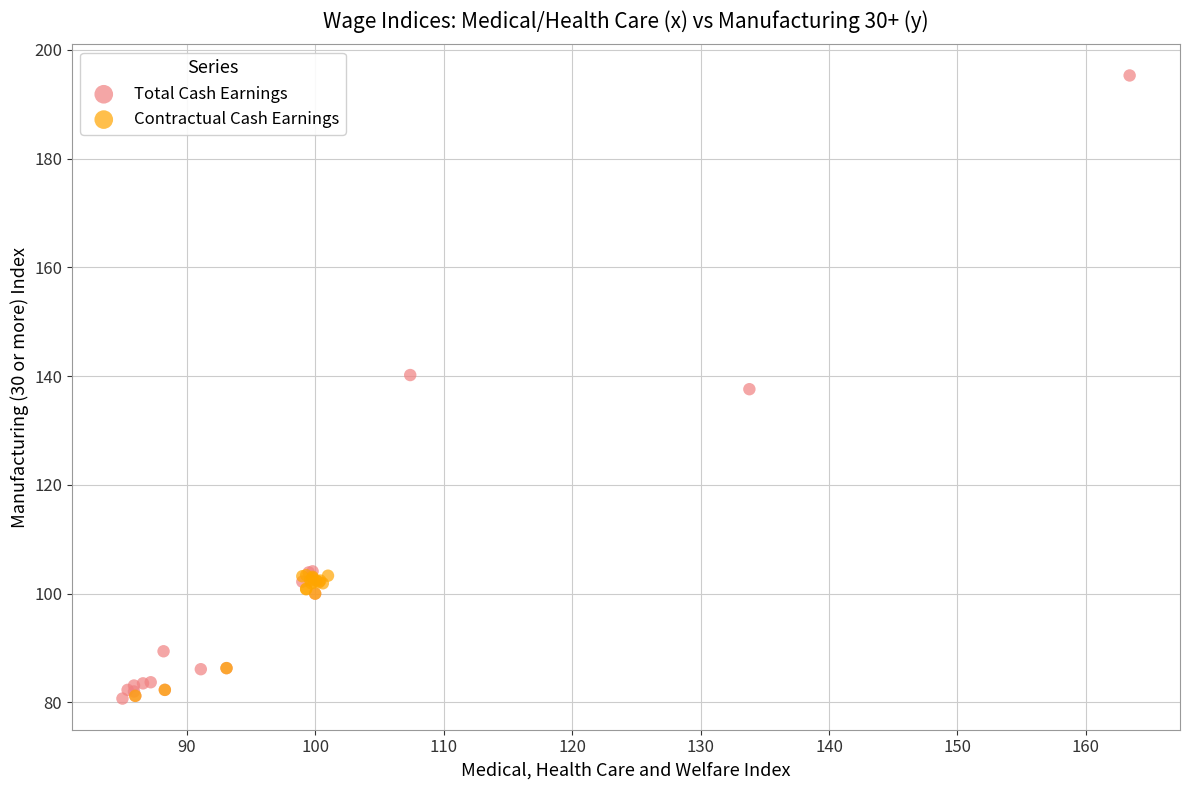

Which series reaches the maximum Y coordinate?

Total Cash Earnings